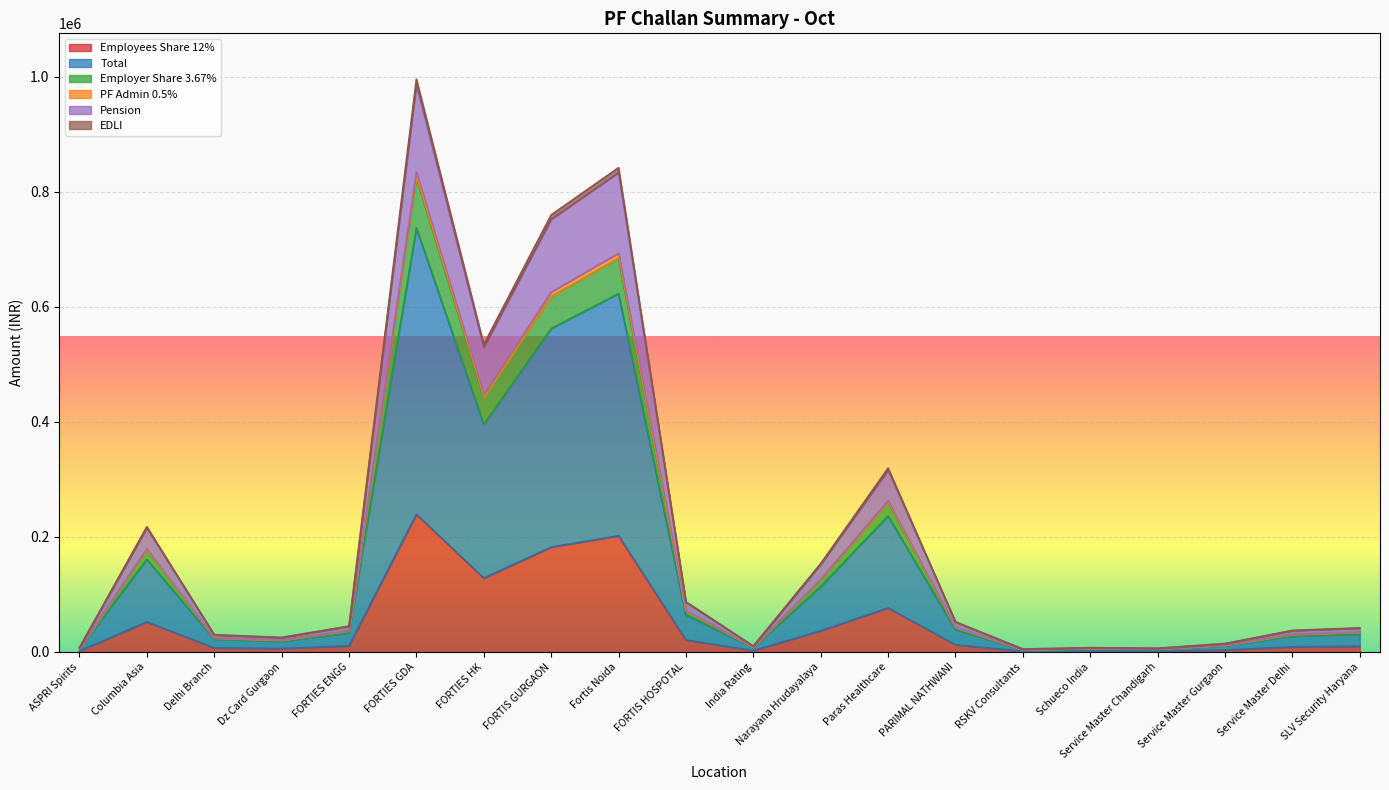

Is the value of Pension at Schueco India greater than the value of EDLI at FORTIES ENGG?

No